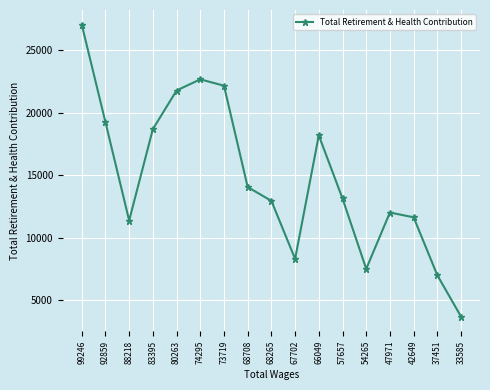

The value at 73719 is 39177. True or false?

False